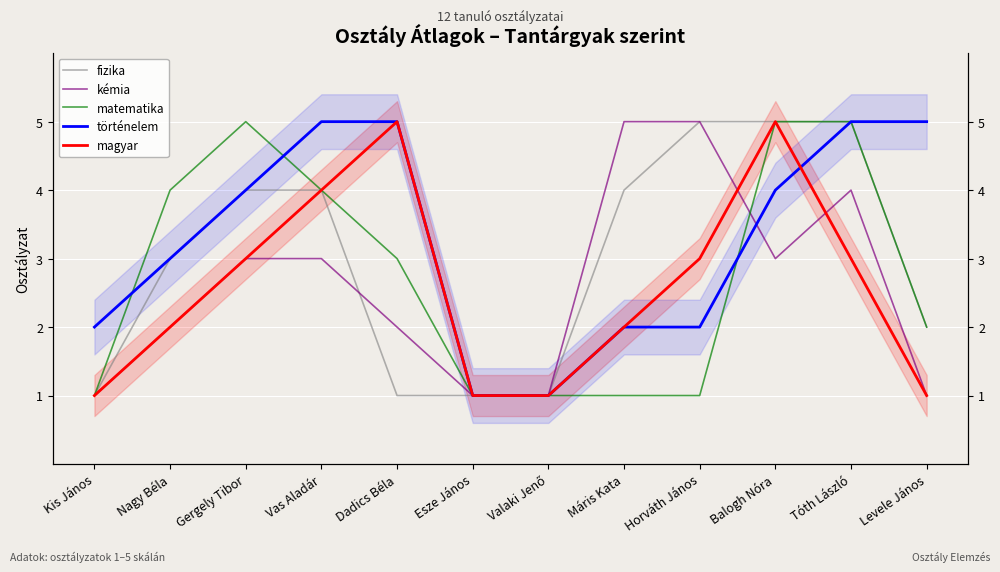

What is the label of the 3rd point from the right?

Balogh Nóra